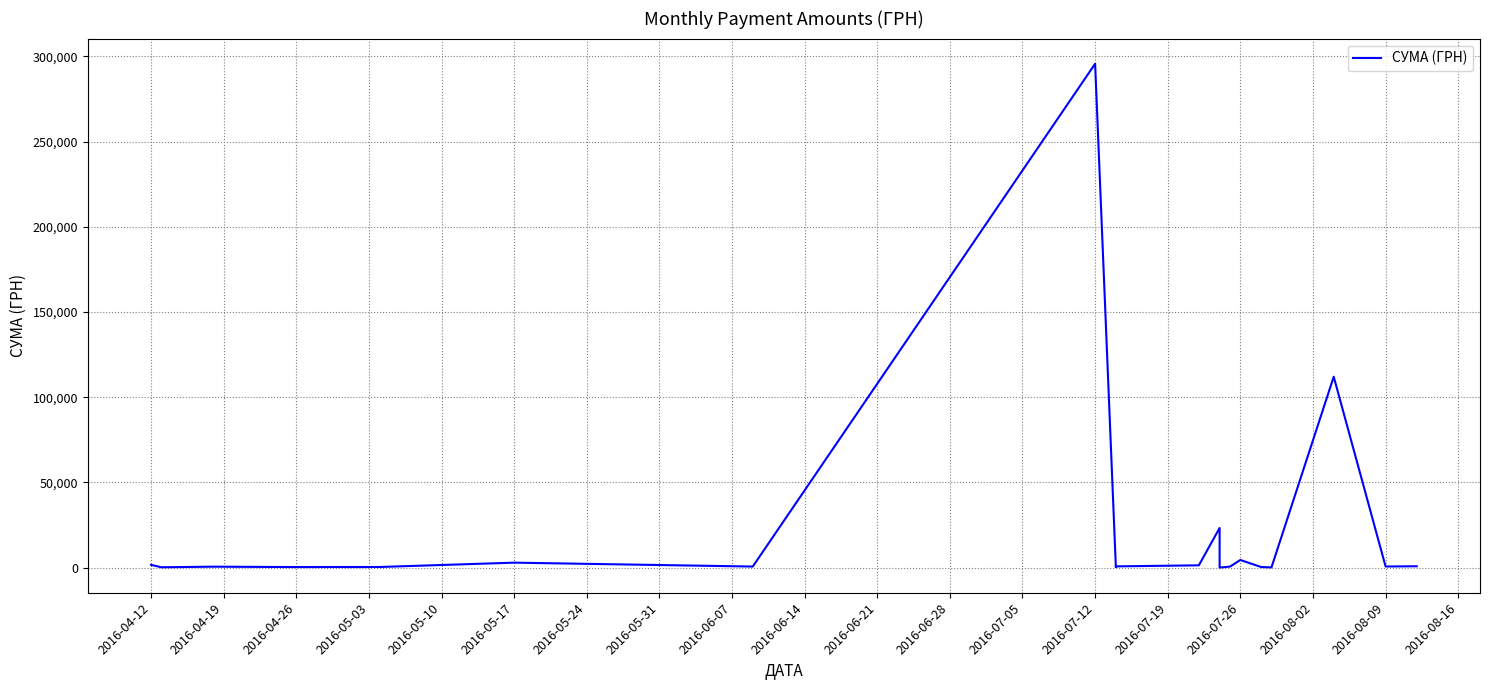

Reading right to left, extract all data points from this chart.

775.0	633.1	111990.4	97.8	331.6	4460.0	574.6	11.2	23228.0	1321.3	708.4	200.8	295638.6	600.0	2886.0	339.4	323.2	527.8	173.9	1592.4